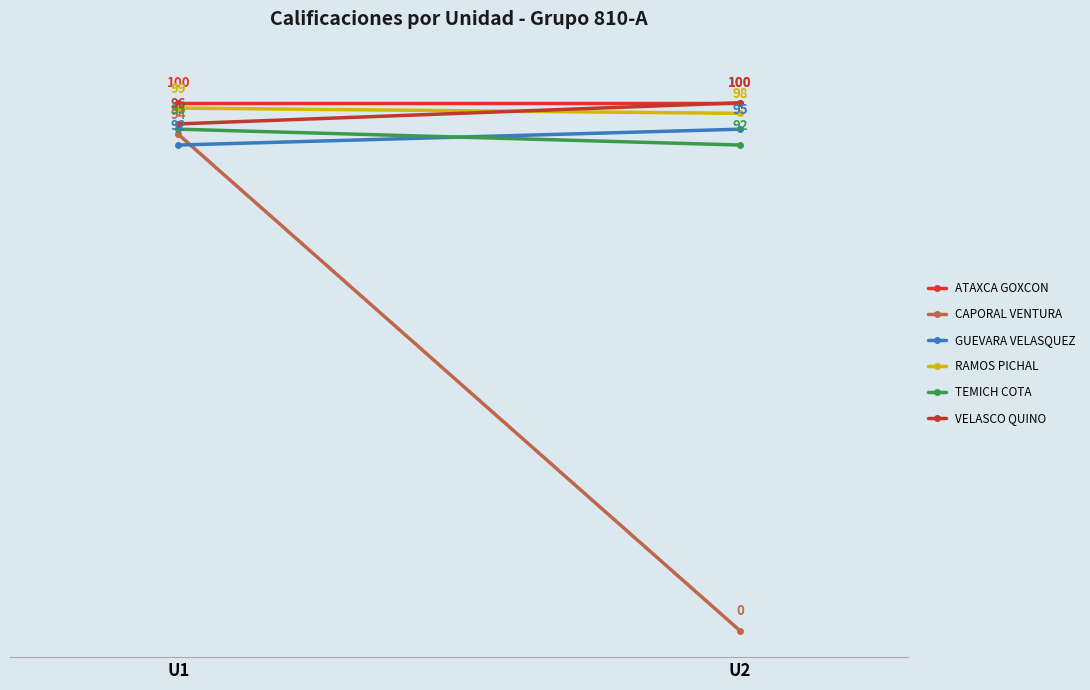

Which series has the largest range (max minus min)?

CAPORAL VENTURA ABRAHAM DE JESUS